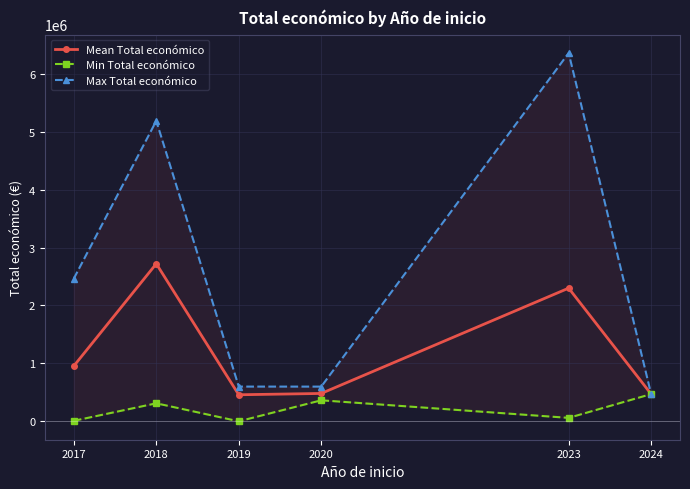

Between 2019 and 2017, which is larger?

2017